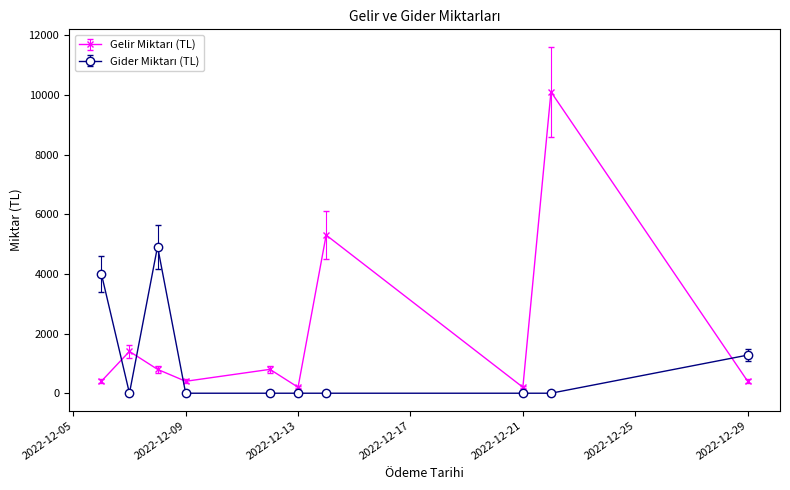

What is the maximum value shown in the chart?

10100.0